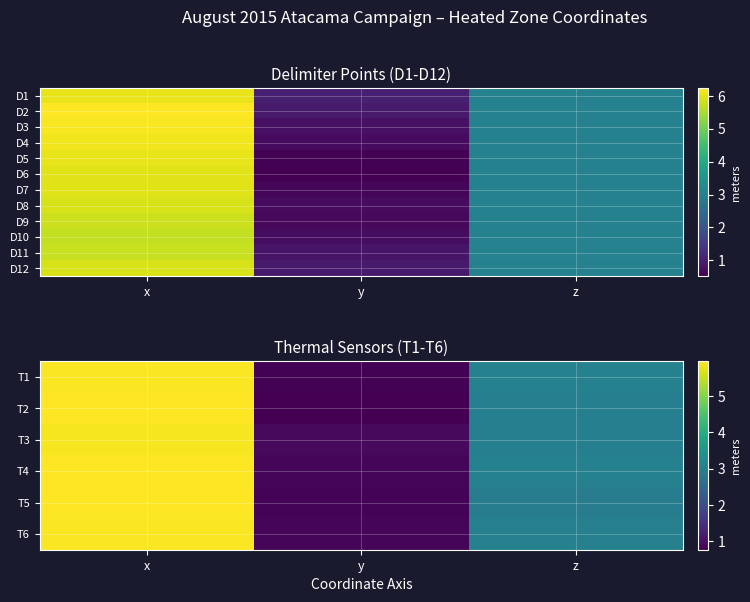

What is the minimum value for T1?

0.8